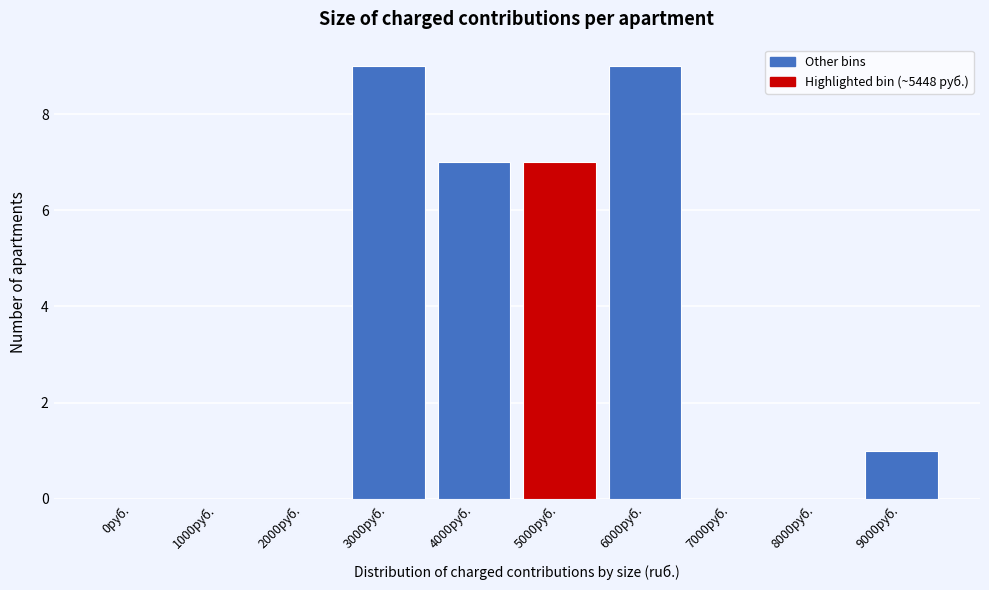

Reading left to right, list all the values displayed in this chart.

0руб.=0	1000руб.=0	2000руб.=0	3000руб.=9	4000руб.=7	5000руб.=7	6000руб.=9	7000руб.=0	8000руб.=0	9000руб.=1